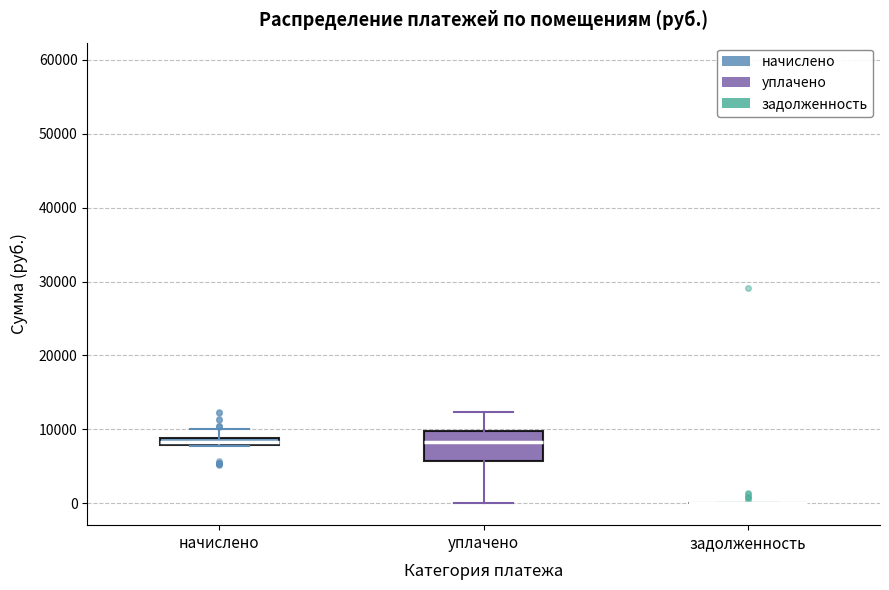

Which box is the tallest, from its lower edge to its upper edge?

уплачено